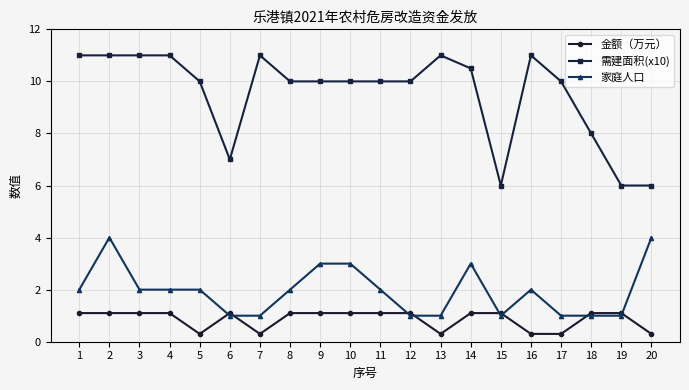

Reading left to right, what are all the values shown in this chart?

金额（万元）: 1.1	1.1	1.1	1.1	0.3	1.1	0.3	1.1	1.1	1.1	1.1	1.1	0.3	1.1	1.1	0.3	0.3	1.1	1.1	0.3
需建面积(x10): 11.0	11.0	11.0	11.0	10.0	7.0	11.0	10.0	10.0	10.0	10.0	10.0	11.0	10.5	6.0	11.0	10.0	8.0	6.0	6.0
家庭人口: 2.0	4.0	2.0	2.0	2.0	1.0	1.0	2.0	3.0	3.0	2.0	1.0	1.0	3.0	1.0	2.0	1.0	1.0	1.0	4.0